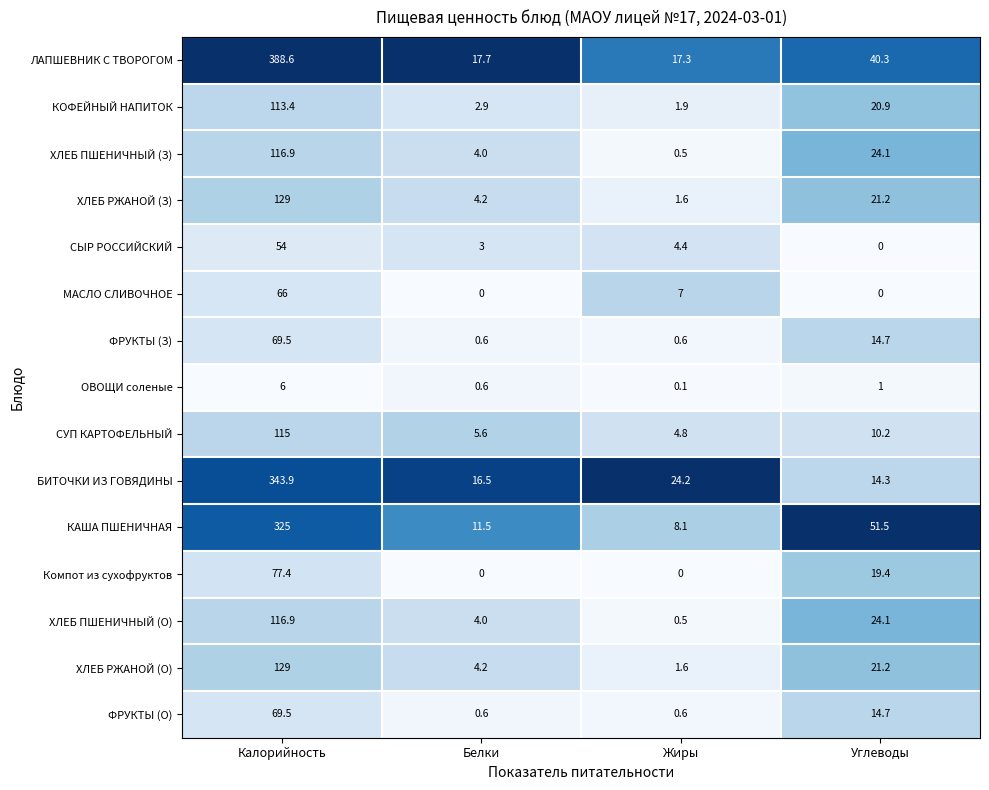

What is the lowest value of the СУП КАРТОФЕЛЬНЫЙ series?

4.8